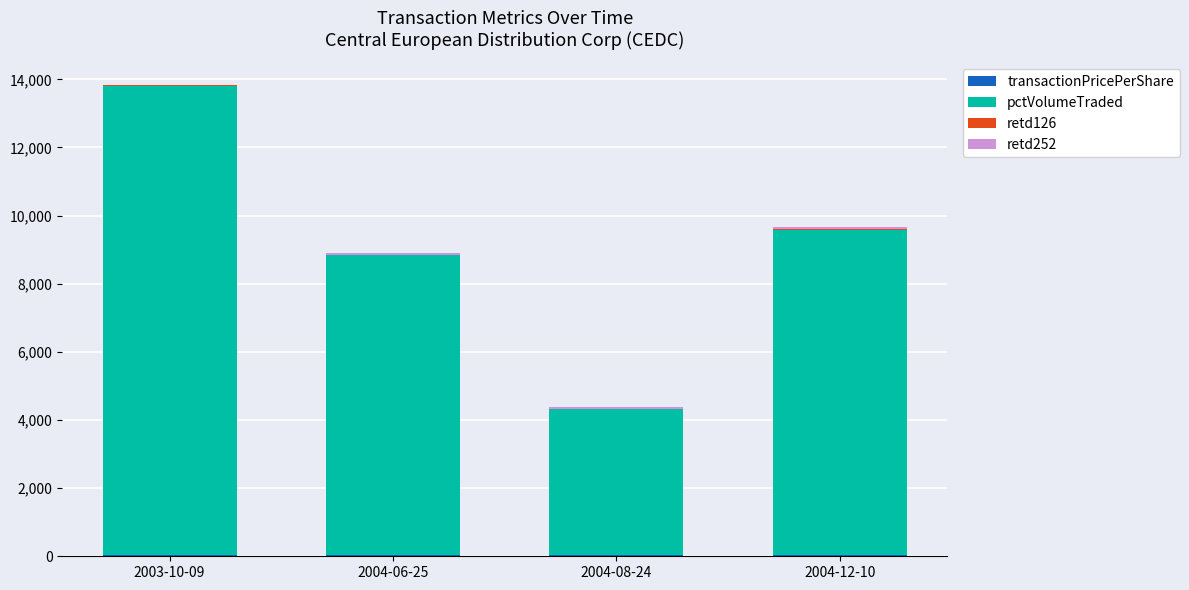

At which category is the sum across all series the highest?

2003-10-09